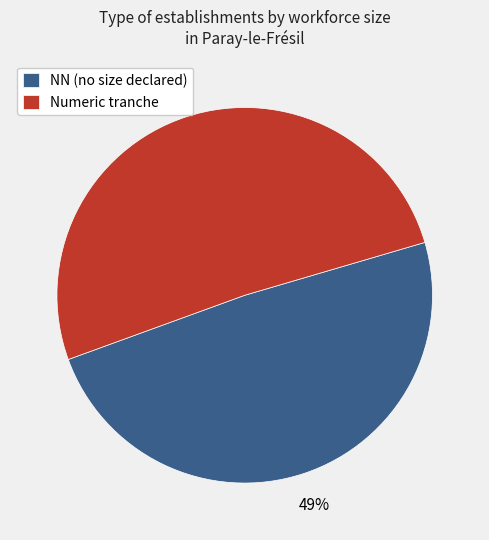

Is NN (no size declared) the majority of the pie?

No